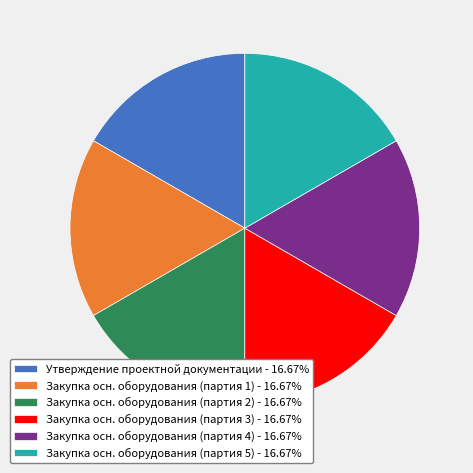

Combined, do Закупка осн. оборудования (партия 2) - 16.67% and Закупка осн. оборудования (партия 3) - 16.67% account for over 50%?

No